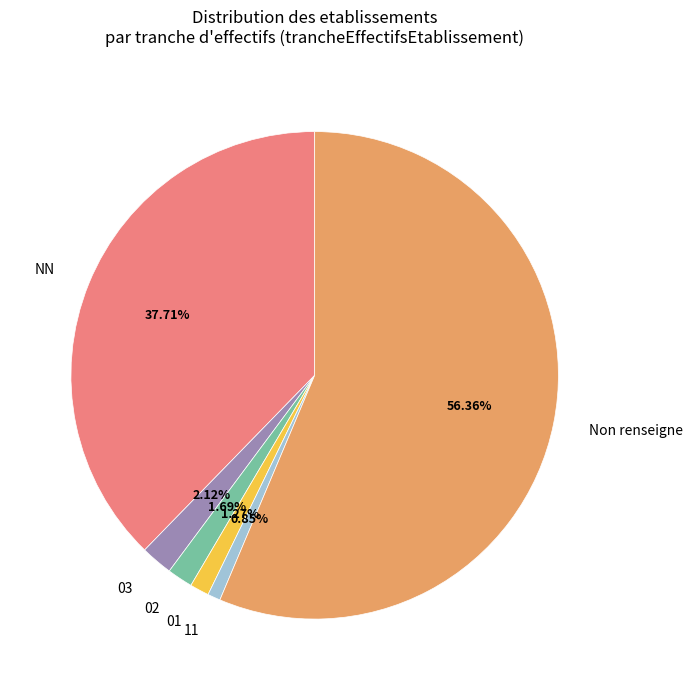

What is the ratio of the value at Non renseigne to the value at NN?

1.5